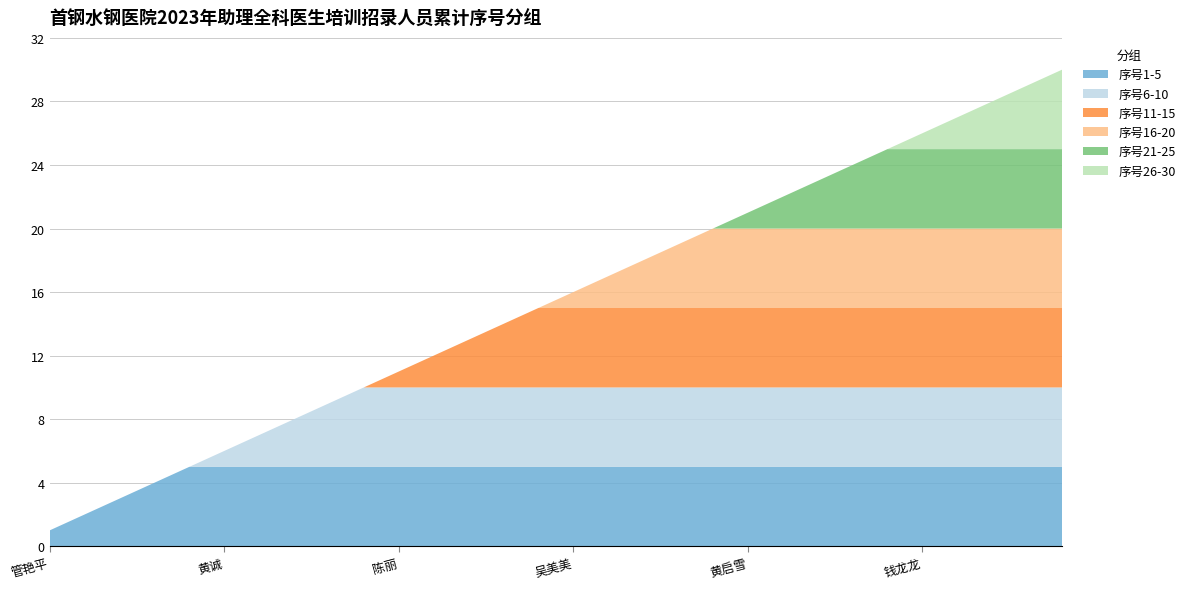

Reading left to right, extract all data points from this chart.

序号1-5: 1	2	3	4	5
序号6-10: 6	7	8	9	10
序号11-15: 11	12	13	14	15
序号16-20: 16	17	18	19	20
序号21-25: 21	22	23	24	25
序号26-30: 26	27	28	29	30